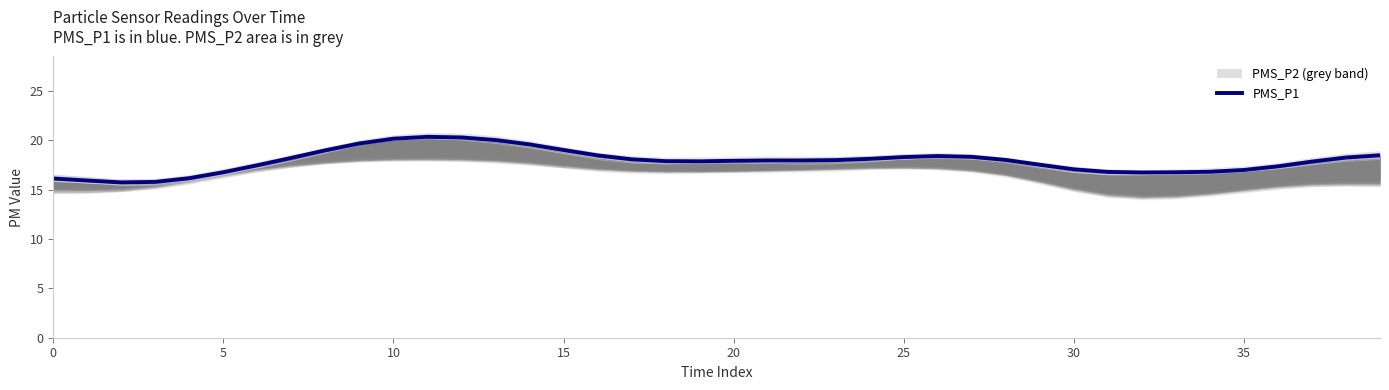

What is the maximum value shown in the chart?

20.3